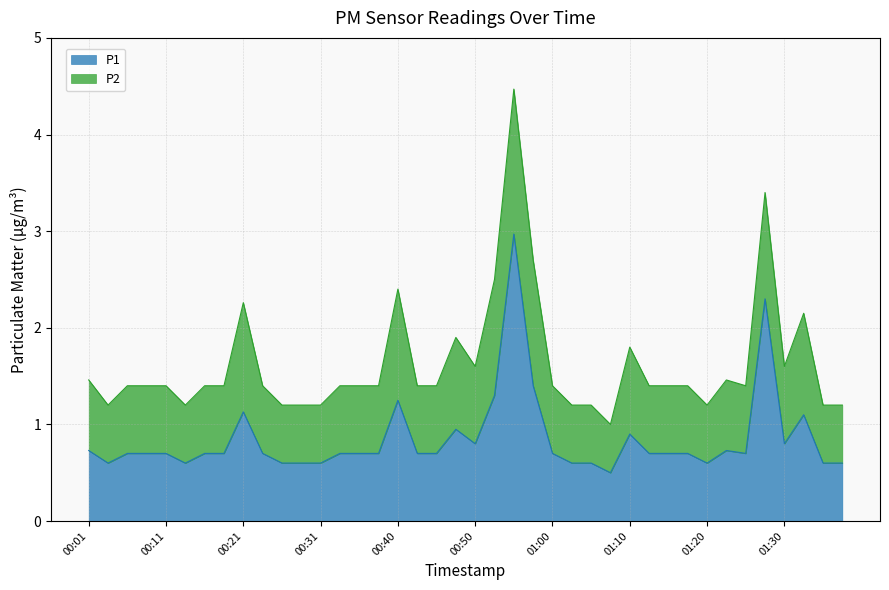

How many points are higher than both their immediate neighbors (excluding endpoints)?

8